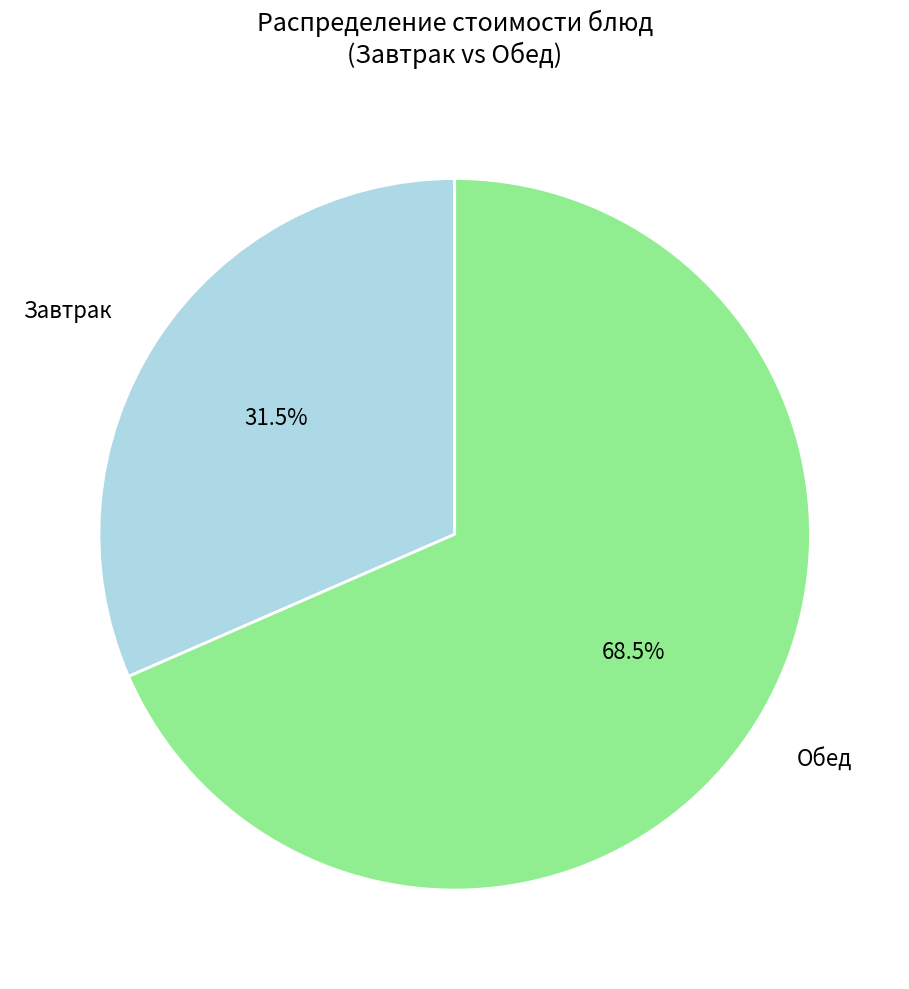

Is there any slice that represents more than half of the pie?

Yes